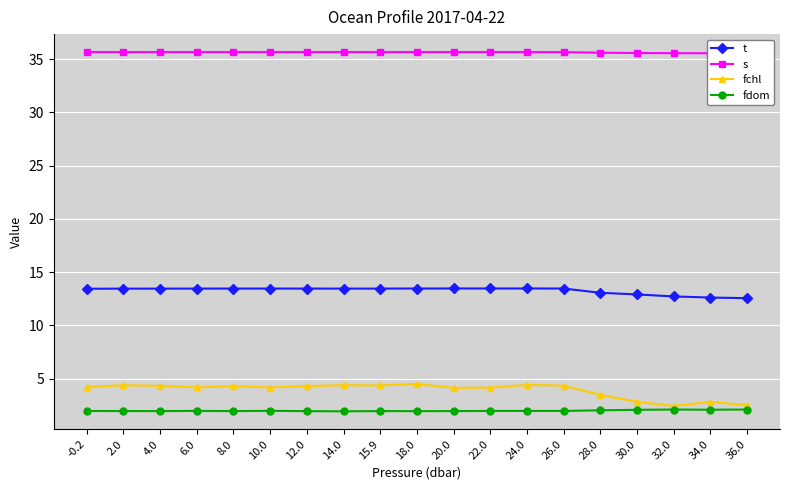

How many interior local valleys does the t series have?

2